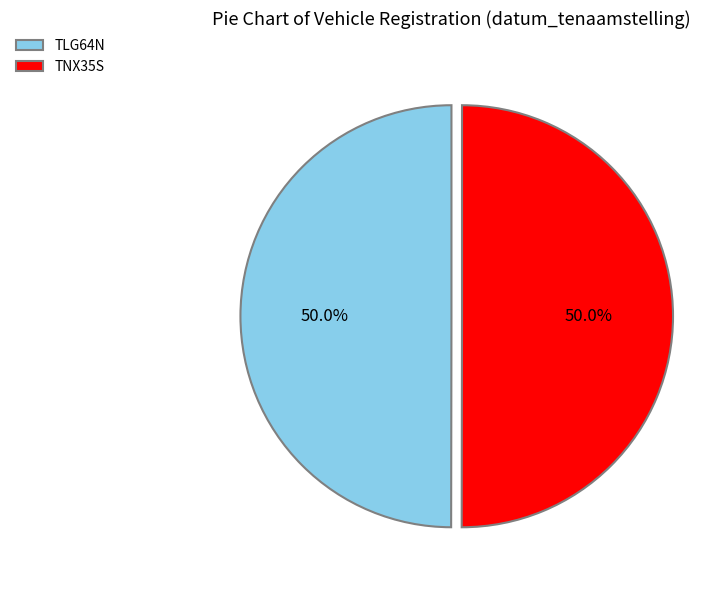

What percentage is the TLG64N slice, to the nearest percent?

50%